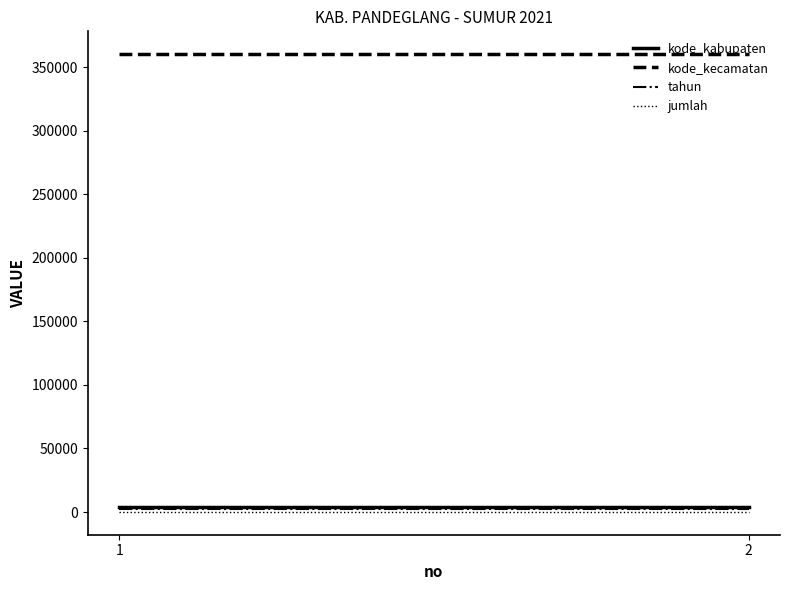

At how many categories does at least one series exceed 76399?

2